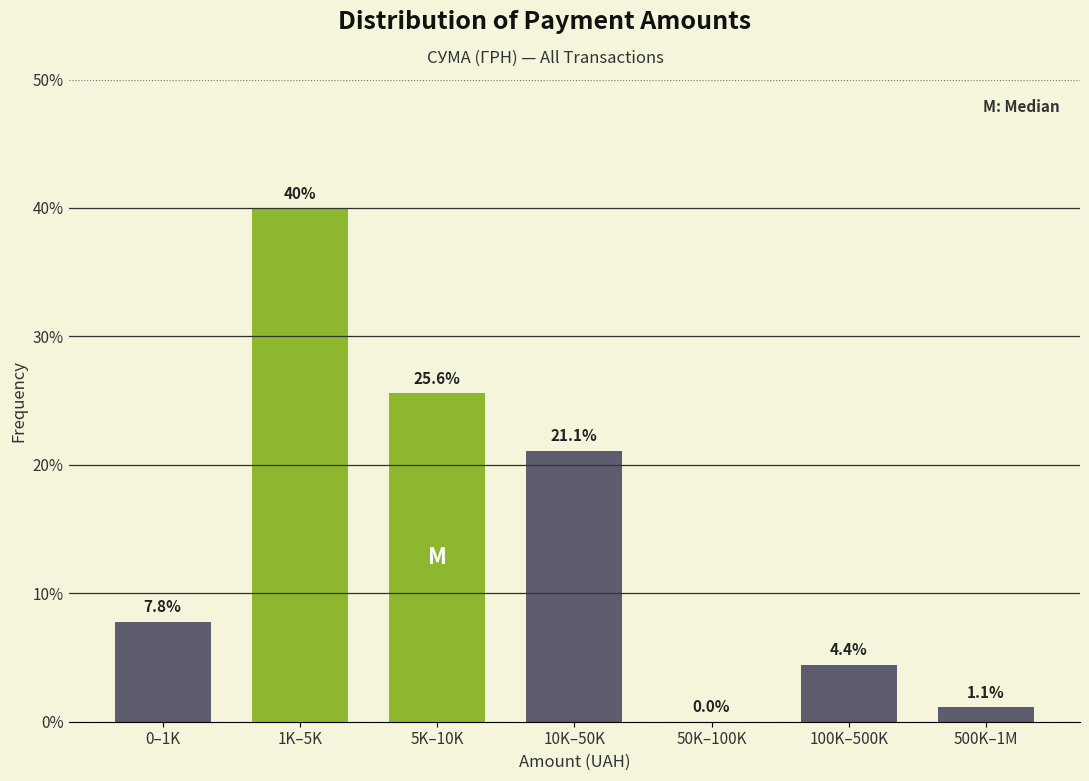

Reading left to right, list all the values displayed in this chart.

0–1K=7.8	1K–5K=40.0	5K–10K=25.6	10K–50K=21.1	50K–100K=0.0	100K–500K=4.4	500K–1M=1.1